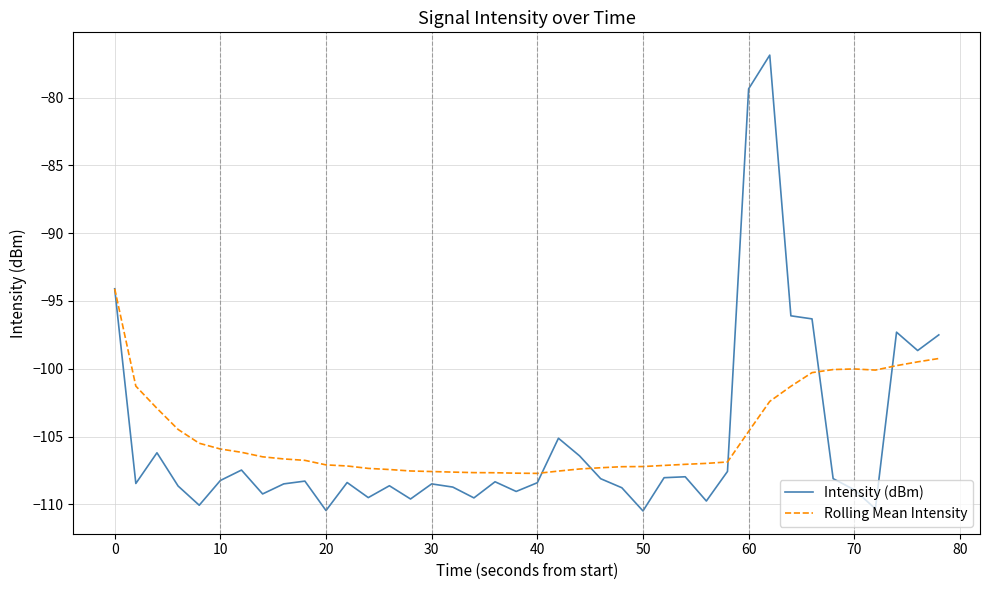

What is the minimum value shown in the chart?

-110.5